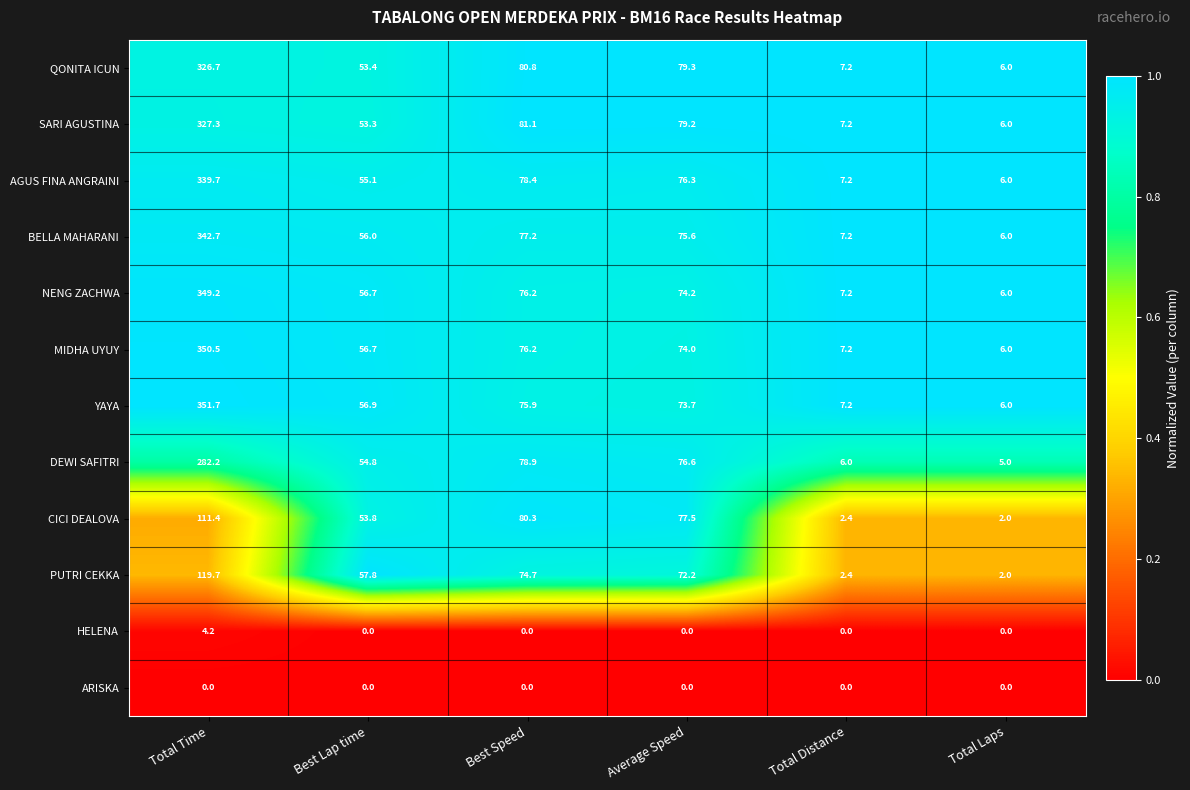

How many distinct data groups are displayed?

12